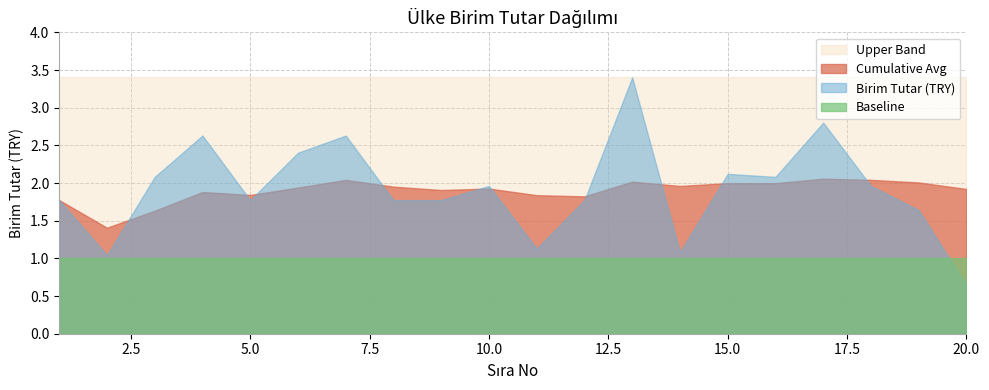

What is the average value of the Cumulative Avg series?

1.9